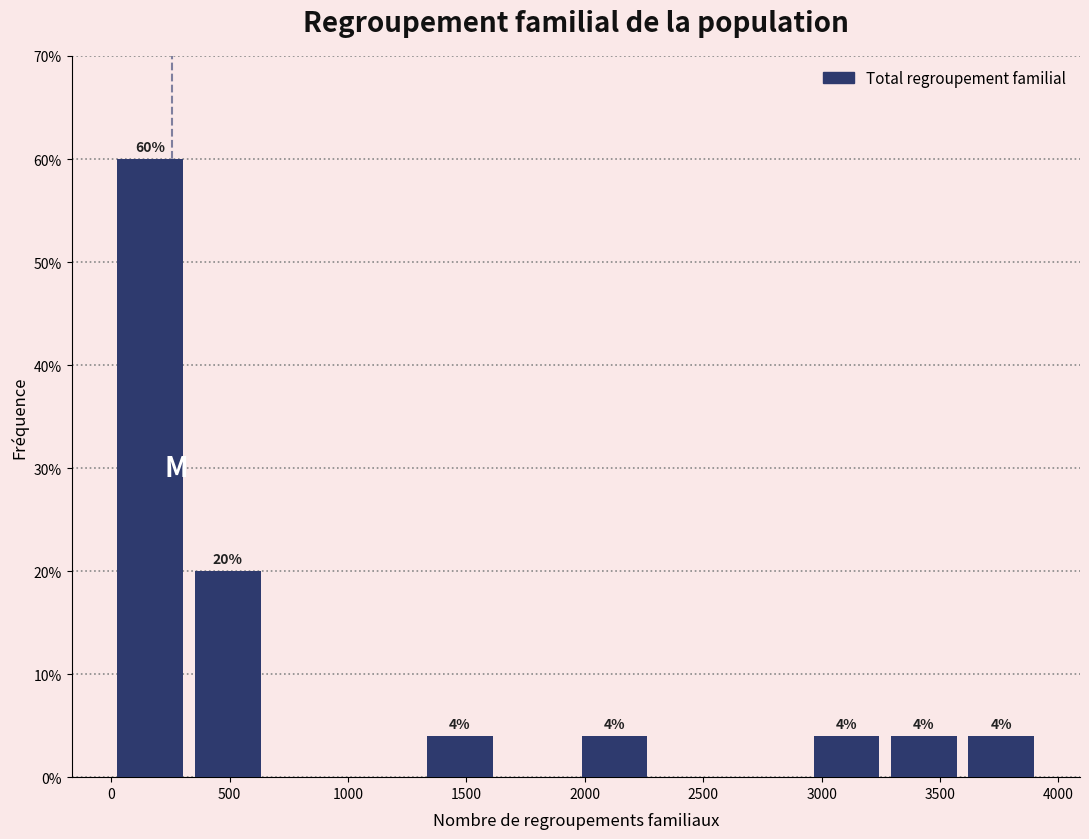

Over which range of the x-axis is the bar tallest?

0 to 350